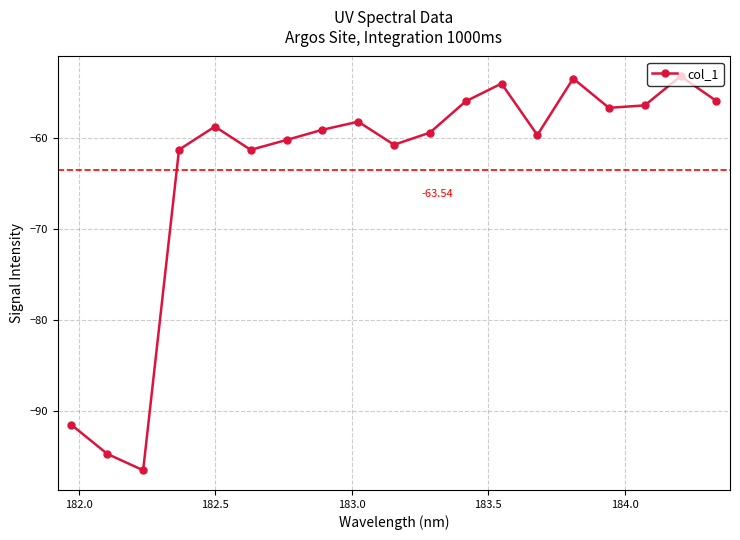

How many points are lower than both their immediate neighbors (excluding endpoints)?

5